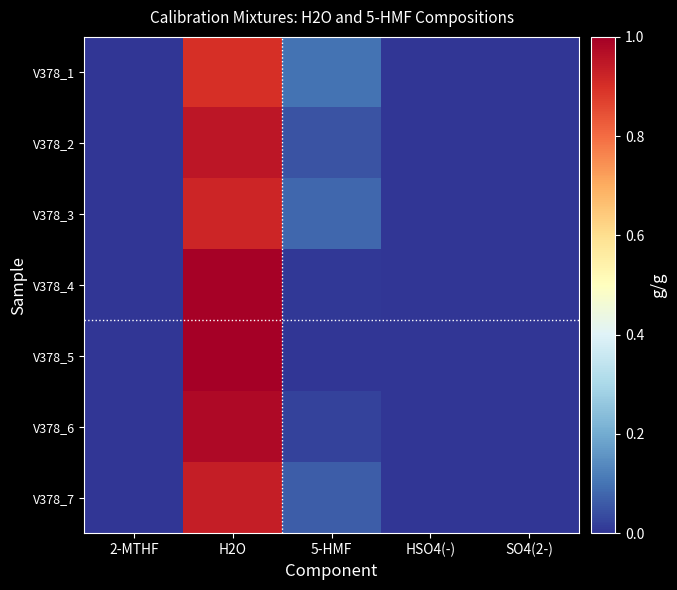

Which has a higher value, HSO4(-) or H2O?

H2O